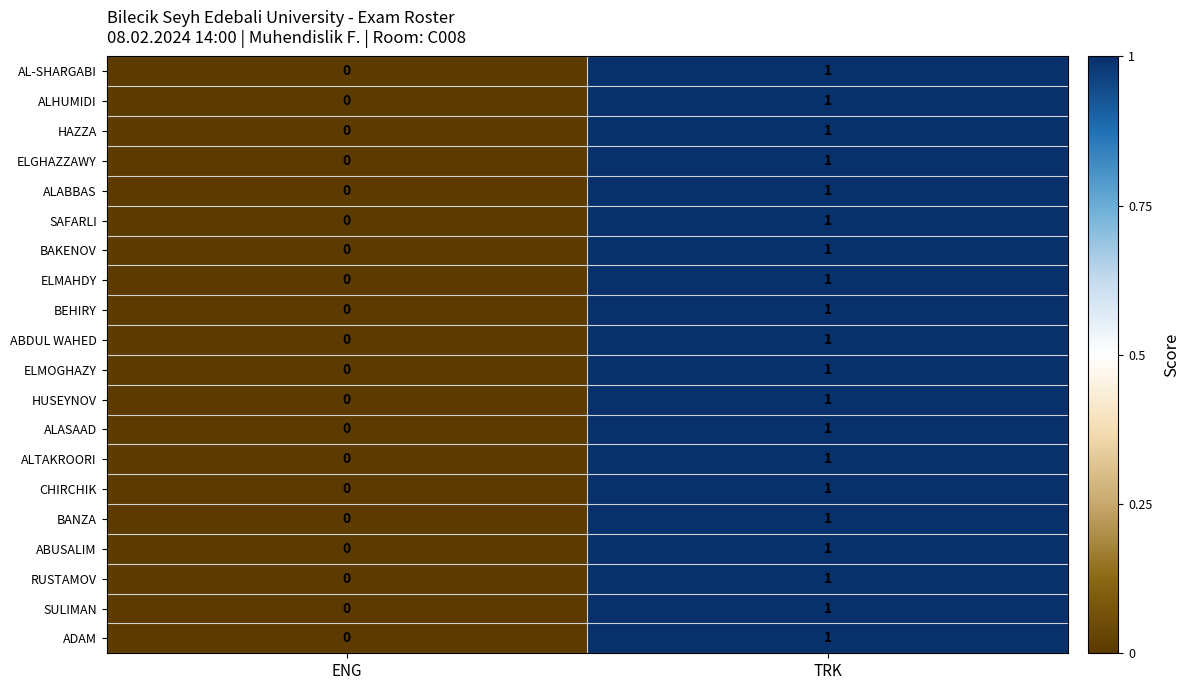

At which label is AL-SHARGABI closest to 0?

ENG